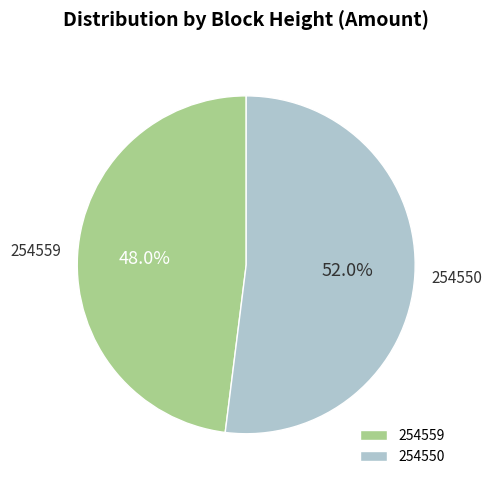

To the nearest percent, what is the combined percentage of 254559 and 254550?

100%